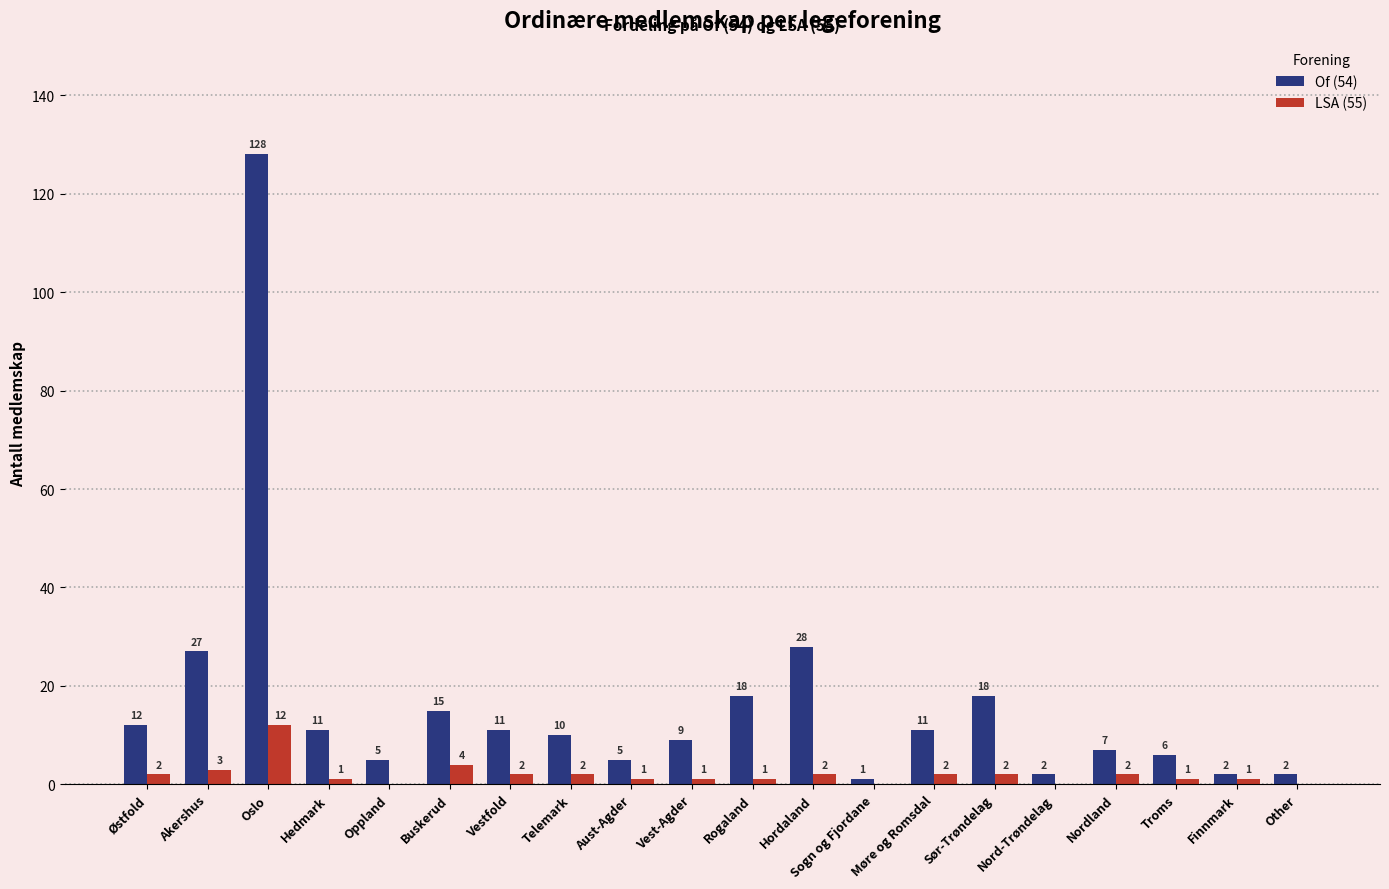

Reading right to left, extract all data points from this chart.

Of (54): Other=2	Finnmark=2	Troms=6	Nordland=7	Nord-Trøndelag=2	Sør-Trøndelag=18	Møre og Romsdal=11	Sogn og Fjordane=1	Hordaland=28	Rogaland=18	Vest-Agder=9	Aust-Agder=5	Telemark=10	Vestfold=11	Buskerud=15	Oppland=5	Hedmark=11	Oslo=128	Akershus=27	Østfold=12
LSA (55): Other=0	Finnmark=1	Troms=1	Nordland=2	Nord-Trøndelag=0	Sør-Trøndelag=2	Møre og Romsdal=2	Sogn og Fjordane=0	Hordaland=2	Rogaland=1	Vest-Agder=1	Aust-Agder=1	Telemark=2	Vestfold=2	Buskerud=4	Oppland=0	Hedmark=1	Oslo=12	Akershus=3	Østfold=2